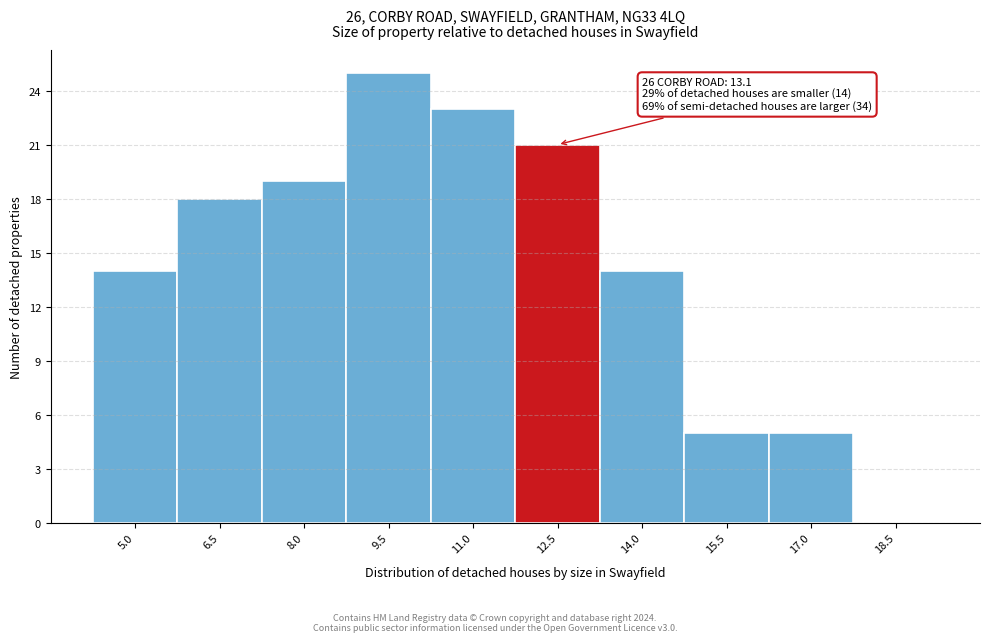

Reading left to right, extract all data points from this chart.

5.0=14	6.5=18	8.0=19	9.5=25	11.0=23	12.5=21	14.0=14	15.5=5	17.0=5	18.5=0